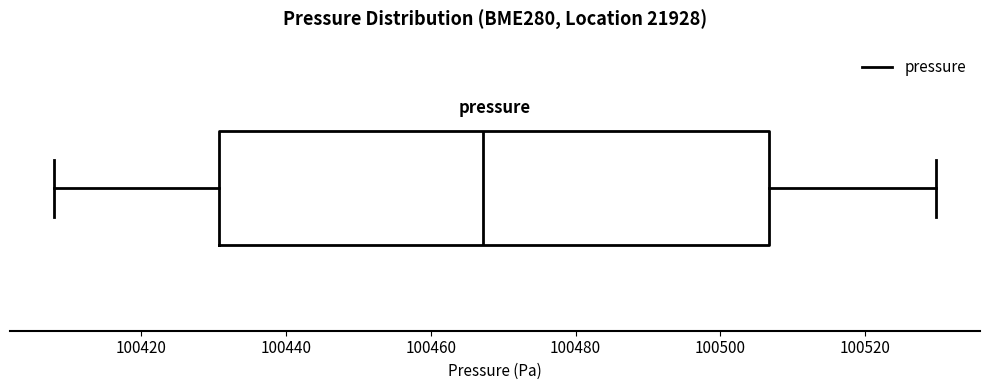

Transcribe this box plot: give where the median line is, the range the box spans, and where the two whiskers end, as read against the x-axis. The values are not printed on the chart, so give them approximately, as read against the axis.

median 100468, box 100430 to 100506, whiskers 100408 to 100530